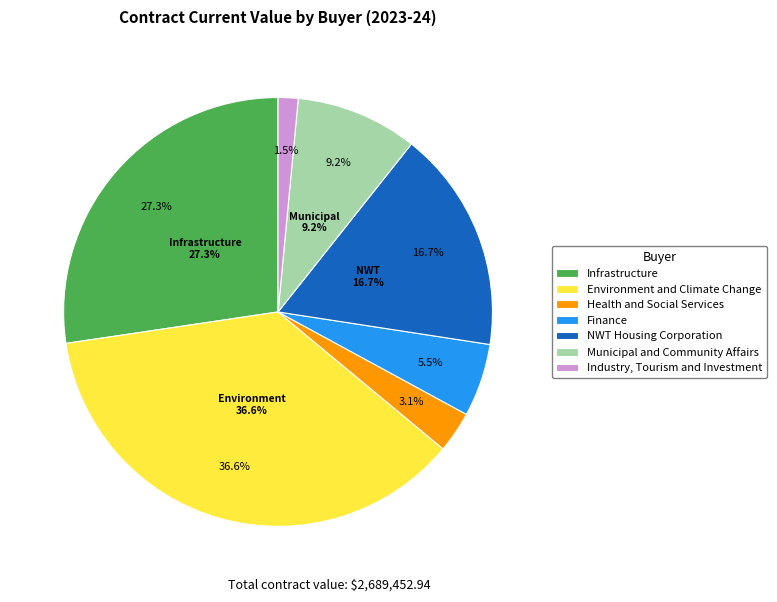

Is there a majority slice in this chart?

No